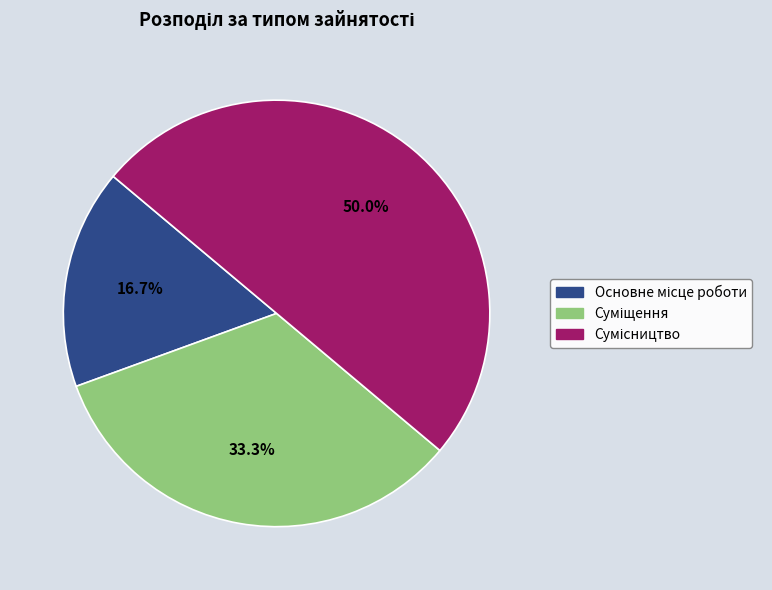

To the nearest percent, what is the difference between the Сумісництво and Суміщення slice percentages?

17%